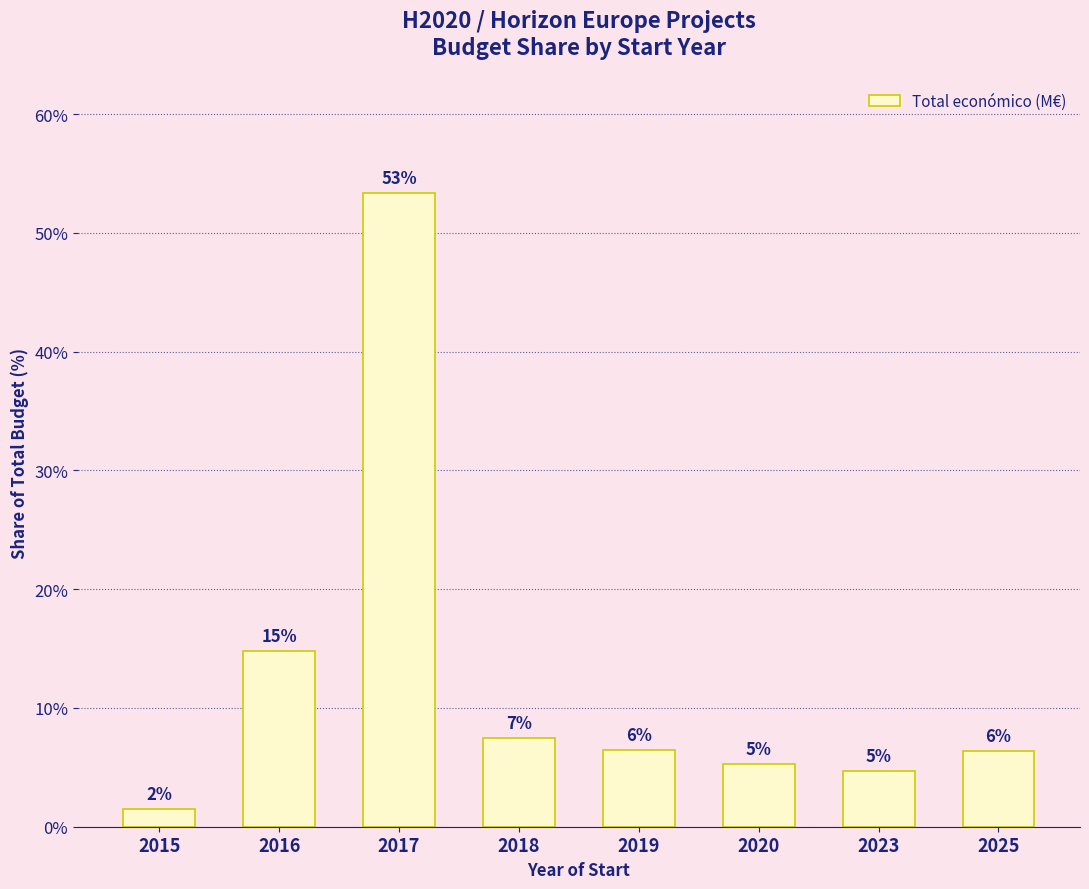

Which label corresponds to the smallest value in the chart?

2015